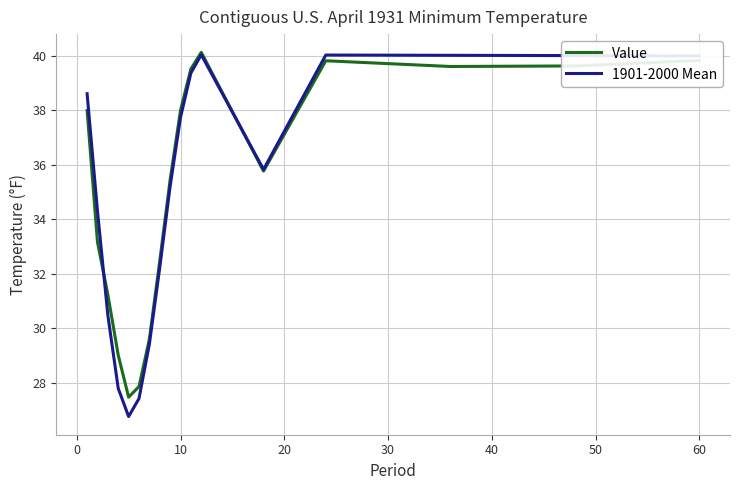

What are all the series names shown in the legend?

Value, 1901-2000 Mean